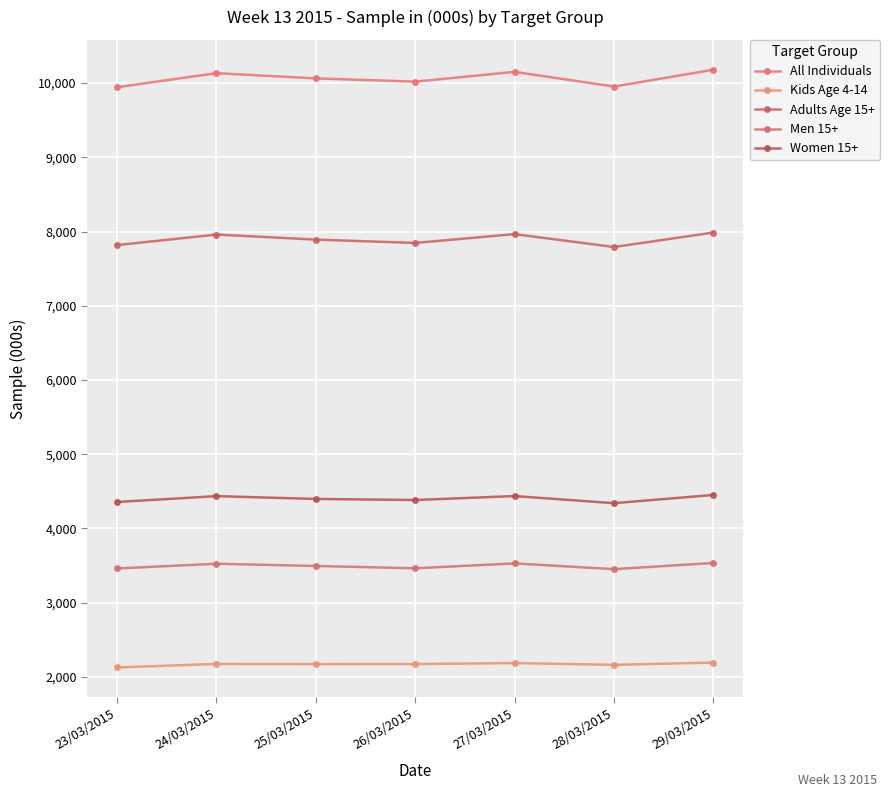

How many interior local peaks does the Women 15+ series have?

2